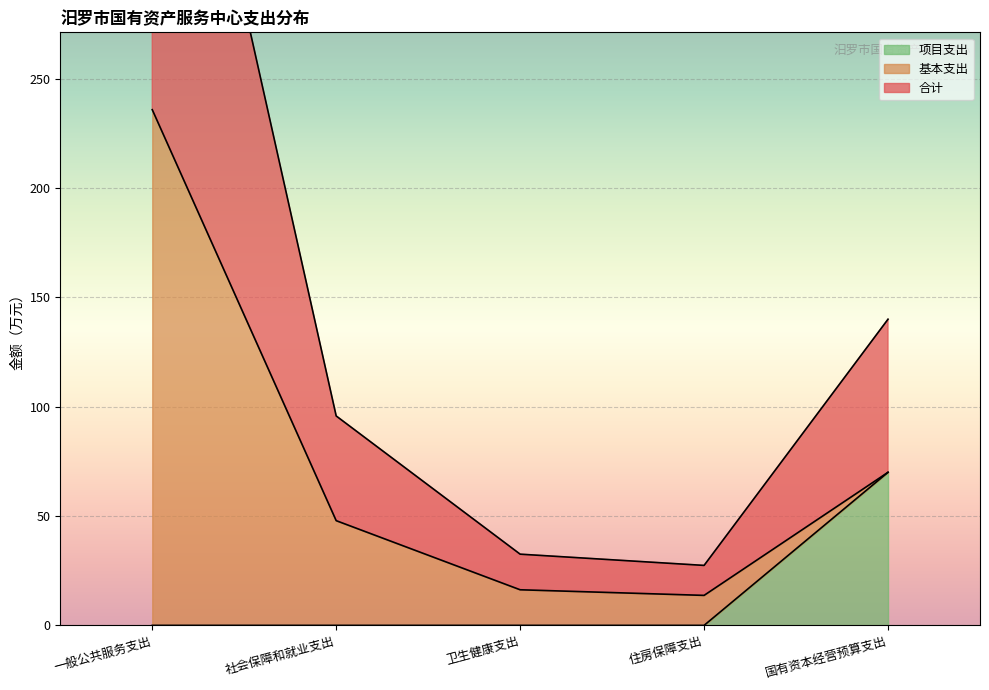

True or false: 项目支出 has a value of 0 at 一般公共服务支出.

True